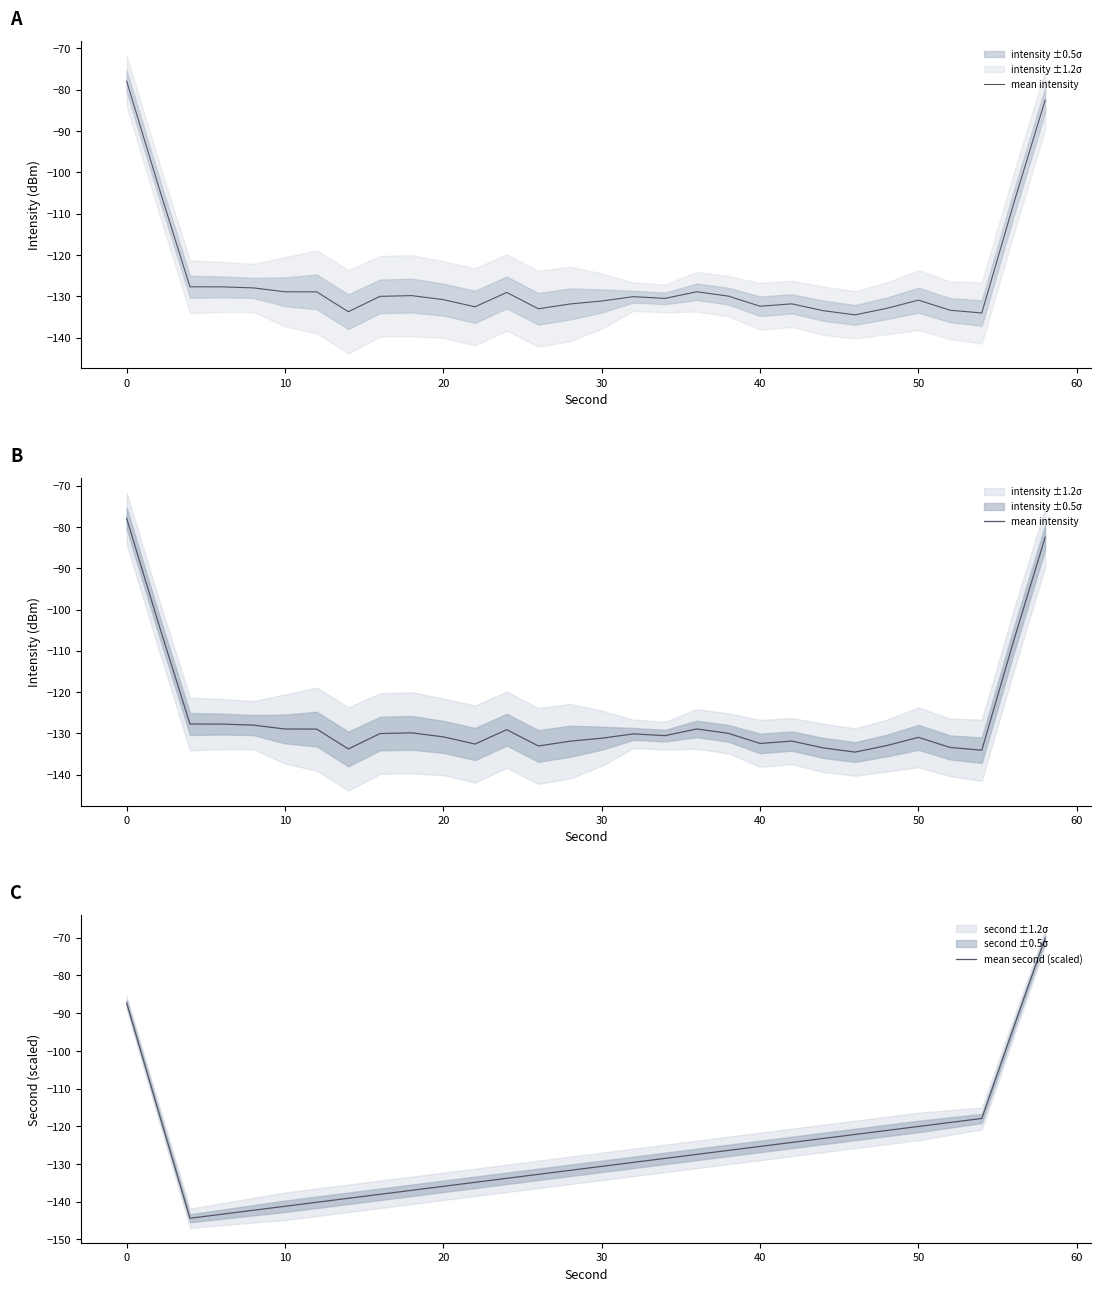

Which series has the largest total across all categories?

mean second (scaled)